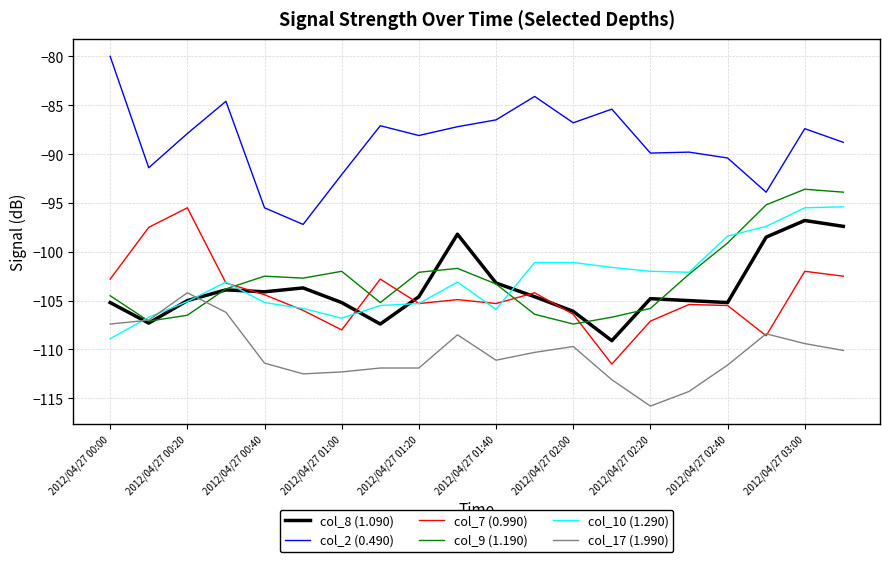

What is the average value of the col_10 (1.290) series?

-102.8